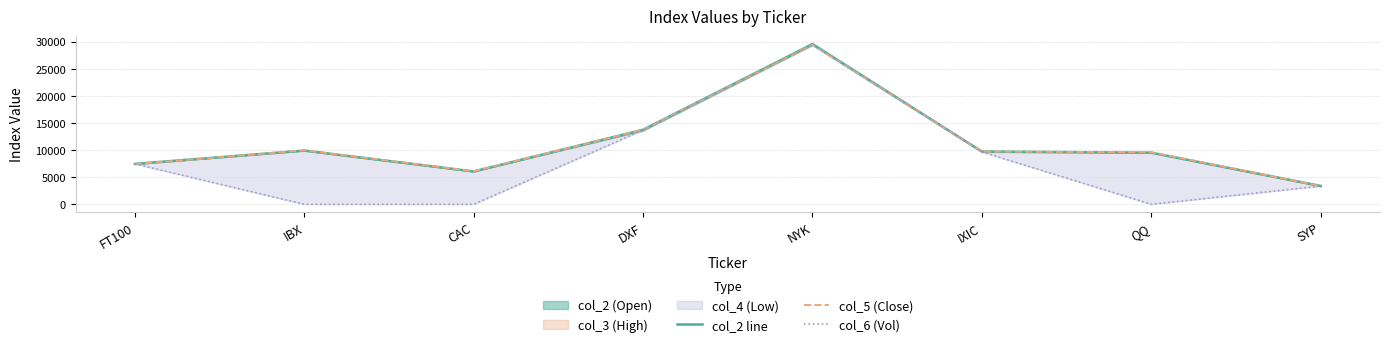

Reading left to right, list all the values displayed in this chart.

col_2 line: 7452.0	9910.9	6054.5	13749.8	29551.4	9726.0	9518.0	3379.4
col_5 (Close): 7409.9	9956.8	6104.7	13745.4	29423.3	9712.0	9613.2	3373.9
col_6 (Vol): 7452.0	0.0	0.0	13695.0	29436.0	9657.0	0.0	3365.0